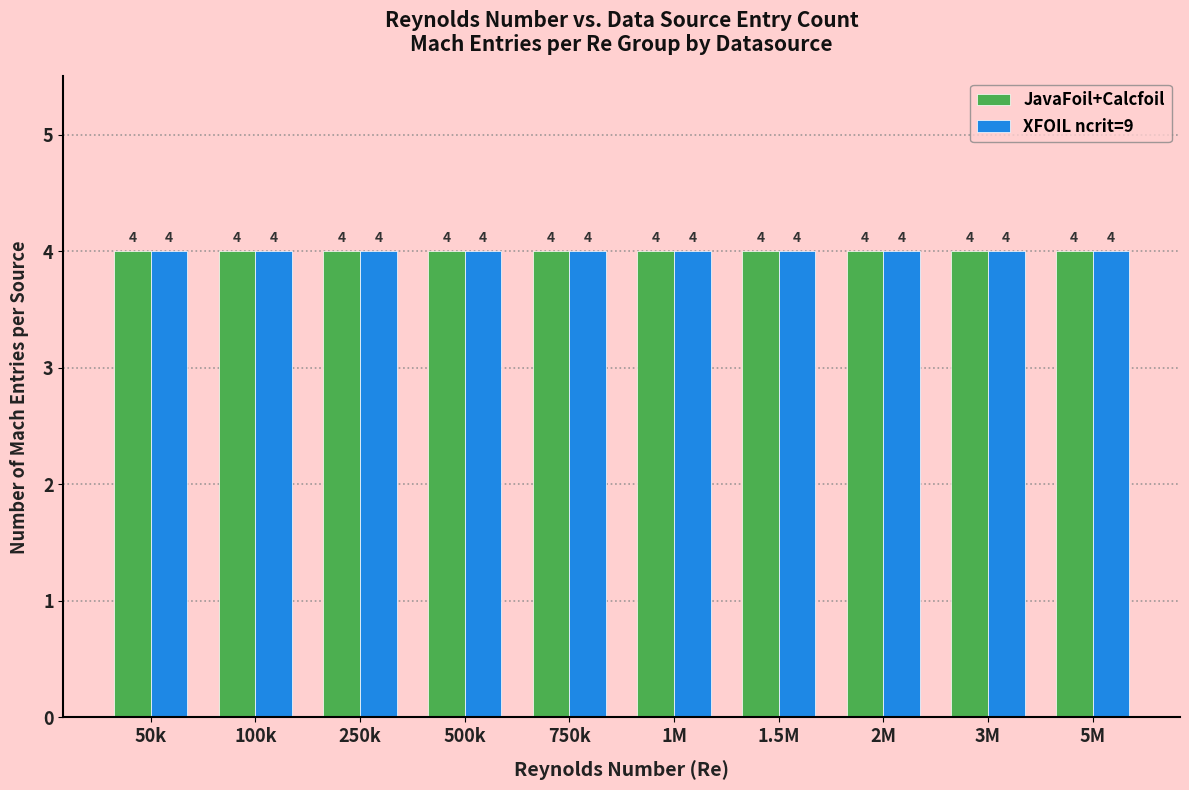

Which has a higher value, 5 or 2?

5